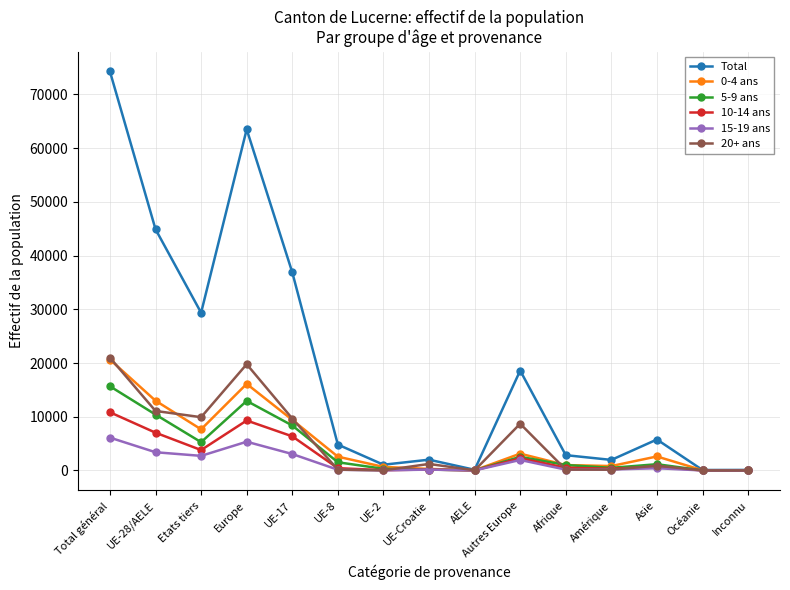

What is the label of the 13th point from the left?

Asie